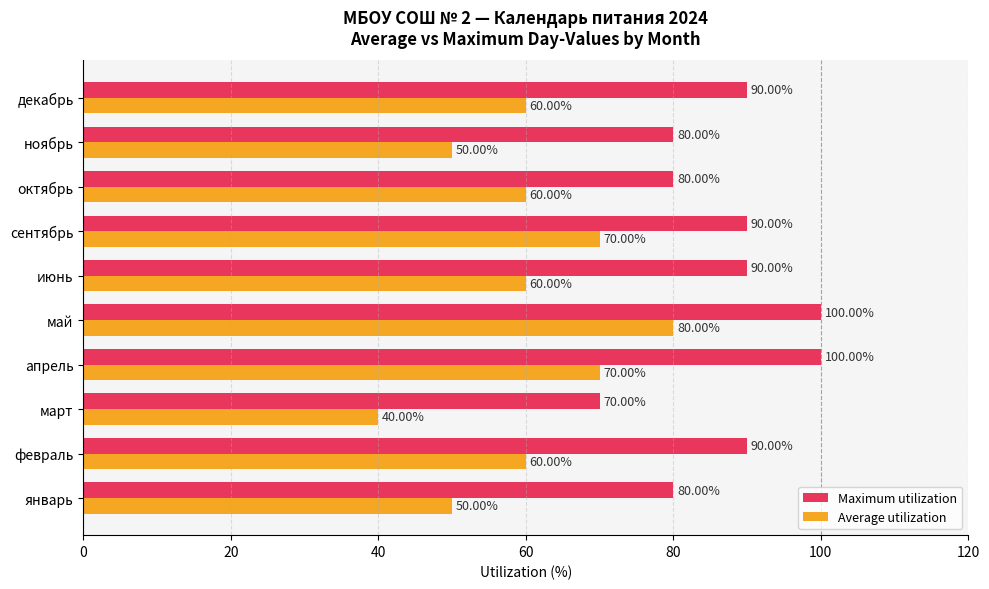

What is the difference between the second highest and minimum values in the Maximum utilization series?

30